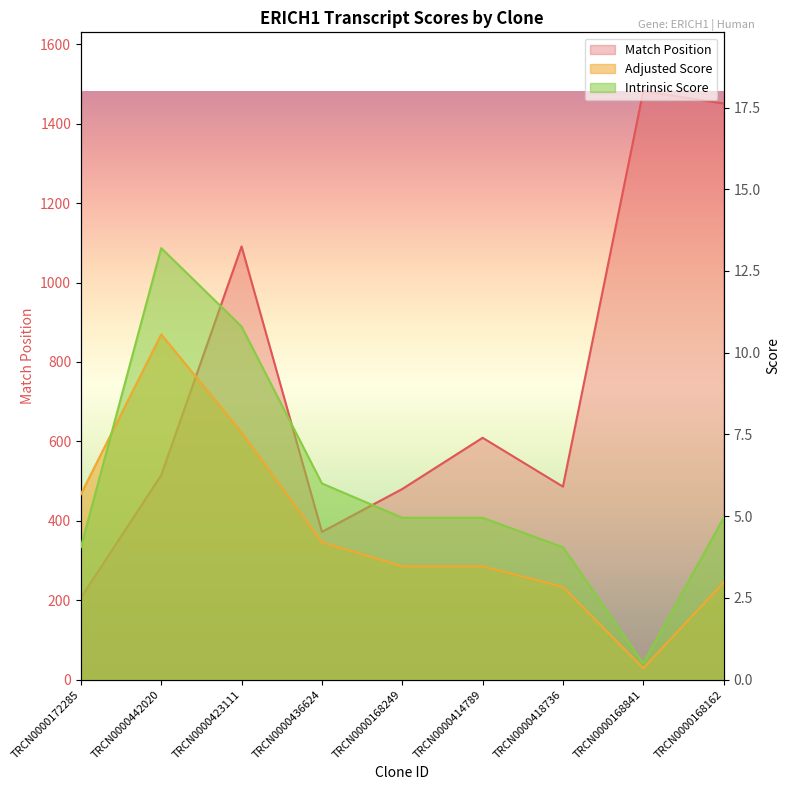

What is the total value across all series at TRCN0000172285?

215.7